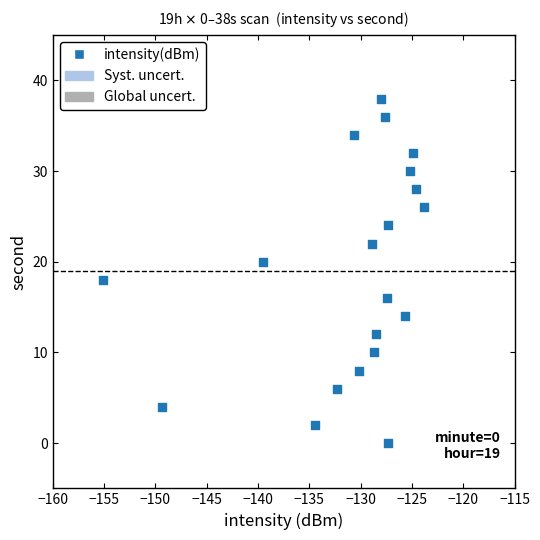

What is the range of Y values (max minus min)?

38